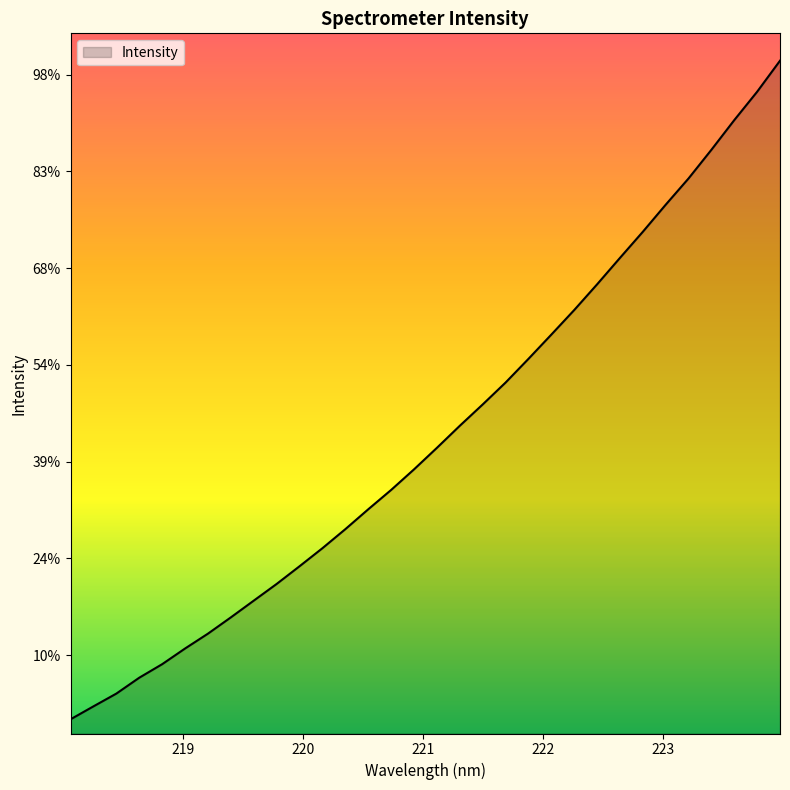

At which label is the value closest to 2148?

221.6902